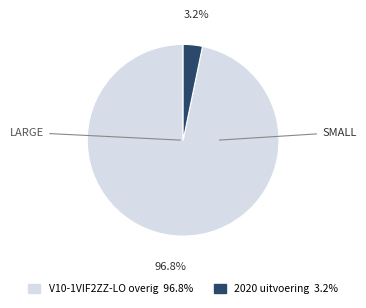

Does any single category account for the majority?

Yes